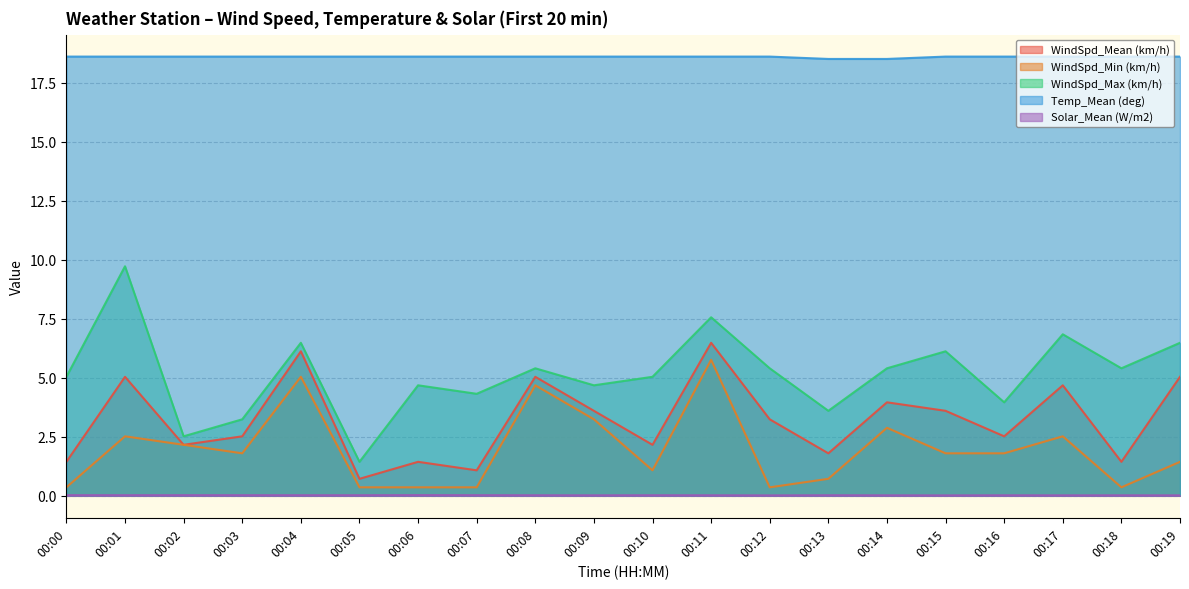

Which series has the widest spread of values?

WindSpd_Max (km/h)